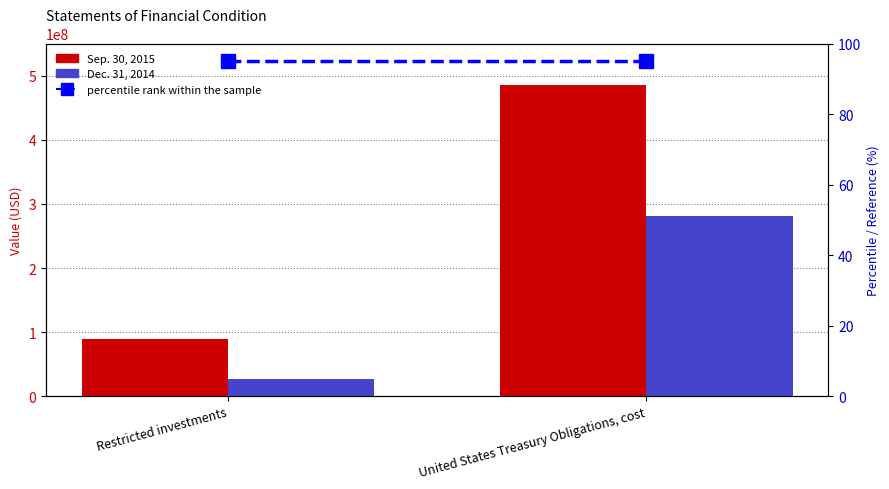

How many data points does each series have?

2